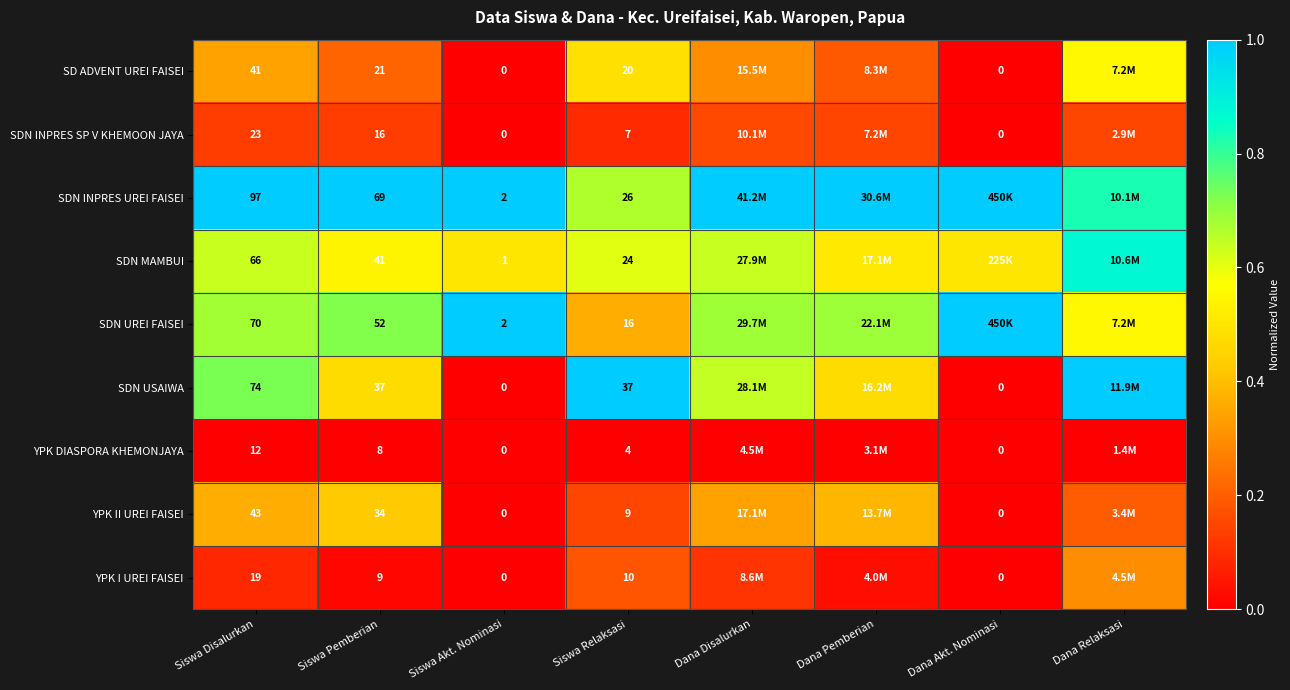

Between Siswa Akt. Nominasi and Dana Akt. Nominasi, which is larger?

Siswa Akt. Nominasi